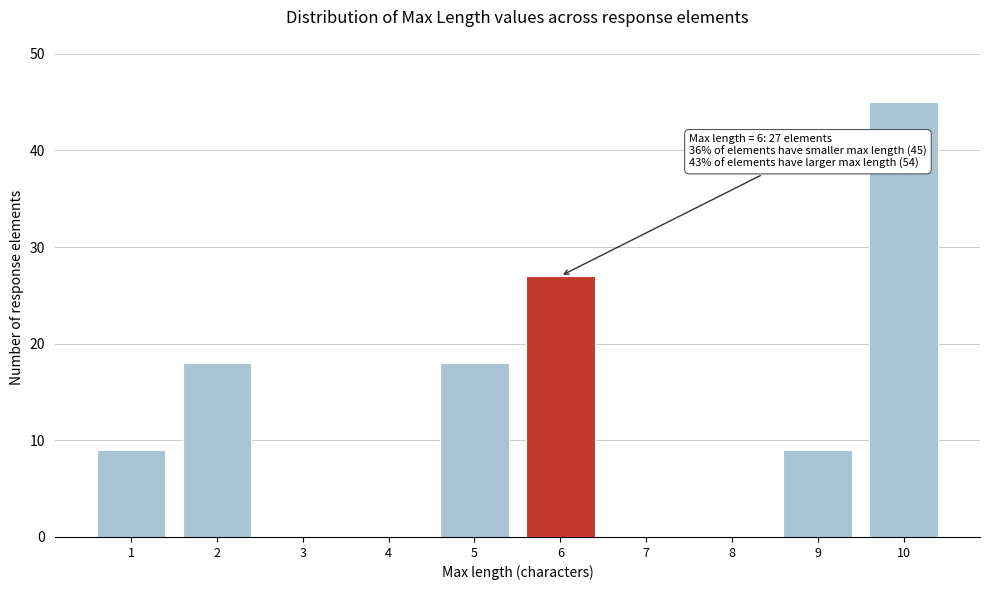

Reading left to right, what are all the values shown in this chart?

1=9	2=18	3=0	4=0	5=18	6=27	7=0	8=0	9=9	10=45